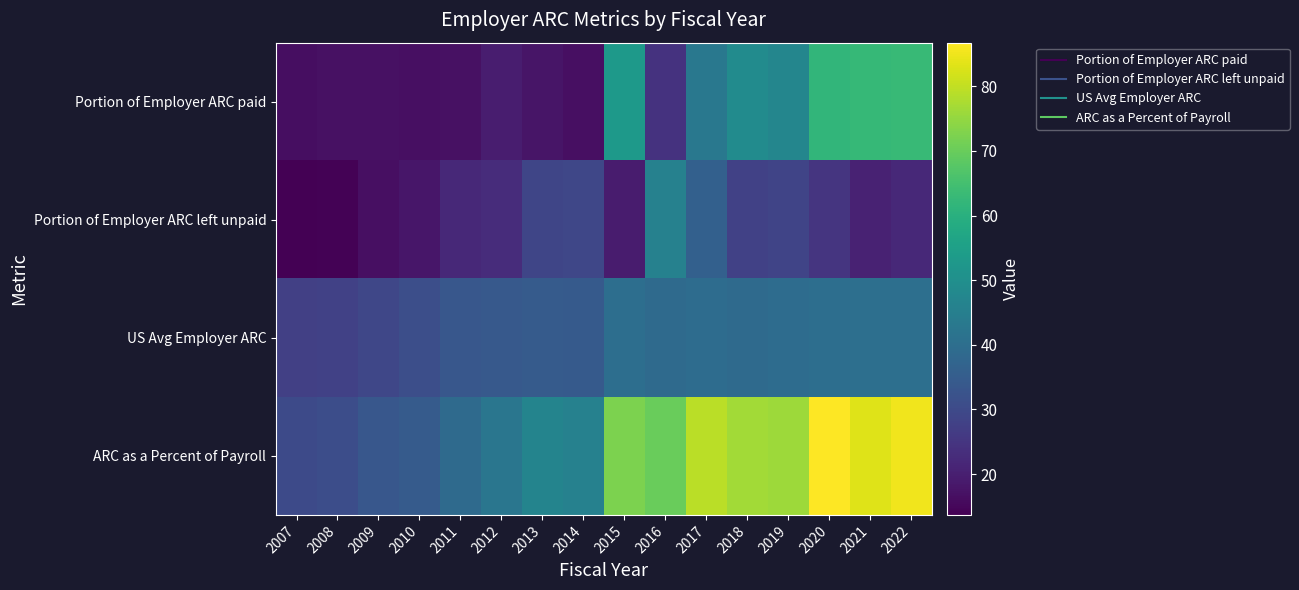

Which series changed the most between 2012 and 2014?

Portion of Employer ARC left unpaid